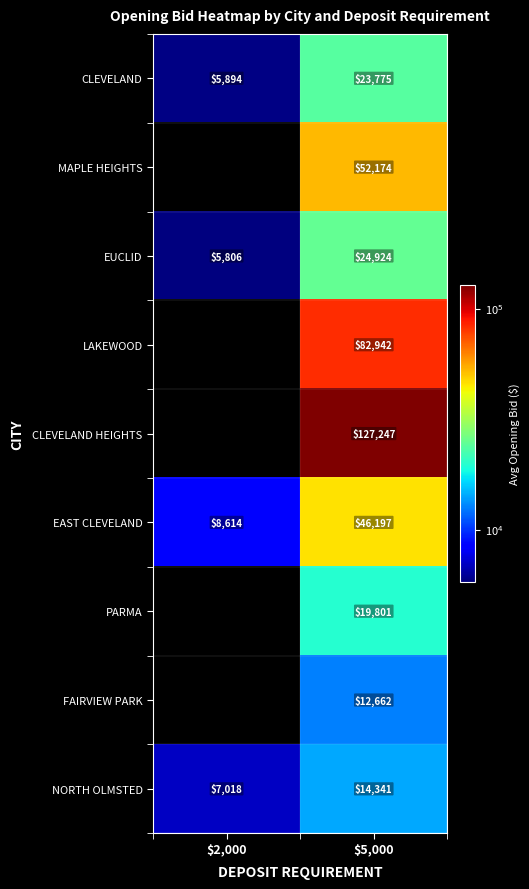

What is the total value across all series at $5,000?

404063.0